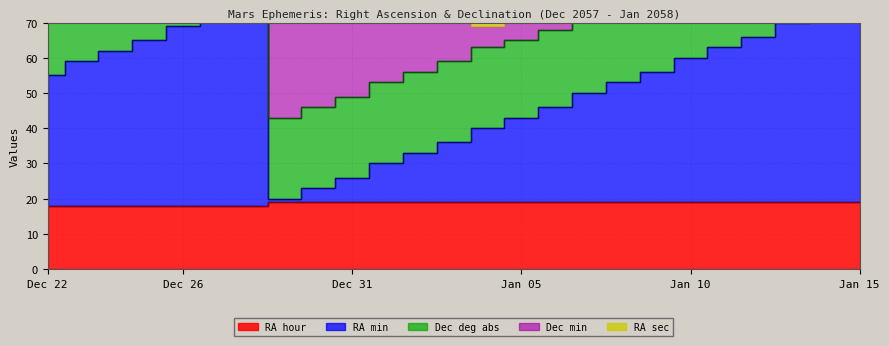

Reading right to left, what are all the values shown in this chart?

RA min: Jan 15=57	Jan 14=54	Jan 13=51	Jan 12=47	Jan 11=44	Jan 10=41	Jan 09=37	Jan 08=34	Jan 07=31	Jan 06=27	Jan 05=24	Jan 04=21	Jan 03=17	Jan 02=14	Jan 01=11	Dec 31=7	Dec 30=4	Dec 29=1	Dec 28=57	Dec 27=54	Dec 26=51	Dec 25=47	Dec 24=44	Dec 23=41	Dec 22=37
RA hour: Jan 15=19	Jan 14=19	Jan 13=19	Jan 12=19	Jan 11=19	Jan 10=19	Jan 09=19	Jan 08=19	Jan 07=19	Jan 06=19	Jan 05=19	Jan 04=19	Jan 03=19	Jan 02=19	Jan 01=19	Dec 31=19	Dec 30=19	Dec 29=19	Dec 28=18	Dec 27=18	Dec 26=18	Dec 25=18	Dec 24=18	Dec 23=18	Dec 22=18
Dec deg abs: Jan 15=21	Jan 14=21	Jan 13=22	Jan 12=22	Jan 11=22	Jan 10=22	Jan 09=22	Jan 08=22	Jan 07=22	Jan 06=22	Jan 05=22	Jan 04=23	Jan 03=23	Jan 02=23	Jan 01=23	Dec 31=23	Dec 30=23	Dec 29=23	Dec 28=23	Dec 27=23	Dec 26=23	Dec 25=23	Dec 24=23	Dec 23=24	Dec 22=24
Dec min: Jan 15=43	Jan 14=52	Jan 13=0	Jan 12=8	Jan 11=16	Jan 10=24	Jan 09=32	Jan 08=39	Jan 07=46	Jan 06=53	Jan 05=59	Jan 04=6	Jan 03=12	Jan 02=17	Jan 01=23	Dec 31=28	Dec 30=33	Dec 29=37	Dec 28=42	Dec 27=46	Dec 26=50	Dec 25=53	Dec 24=57	Dec 23=0	Dec 22=3
RA sec: Jan 15=40	Jan 14=22	Jan 13=4	Jan 12=46	Jan 11=28	Jan 10=9	Jan 09=50	Jan 08=31	Jan 07=12	Jan 06=52	Jan 05=32	Jan 04=13	Jan 03=53	Jan 02=32	Jan 01=12	Dec 31=52	Dec 30=31	Dec 29=11	Dec 28=50	Dec 27=30	Dec 26=9	Dec 25=49	Dec 24=28	Dec 23=8	Dec 22=47